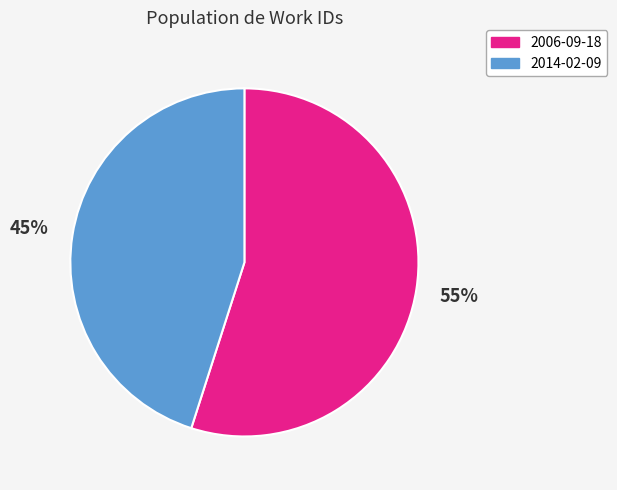

Combined, do 2014-02-09 and 2006-09-18 account for over 50%?

Yes